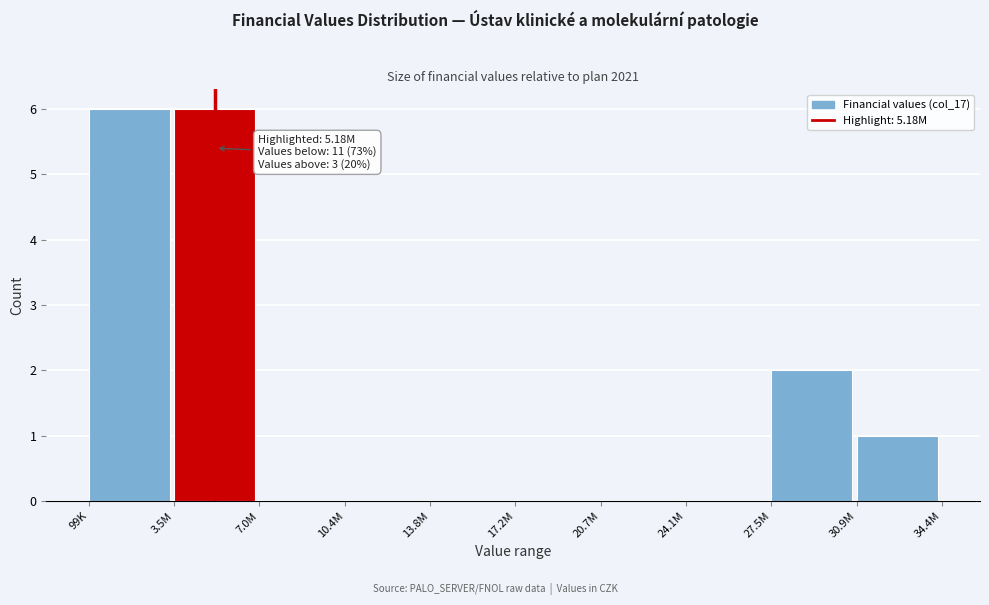

Reading left to right, list all the values displayed in this chart.

99K=6	3.5M=6	7.0M=0	10.4M=0	13.8M=0	17.2M=0	20.7M=0	24.1M=0	27.5M=2	30.9M=1